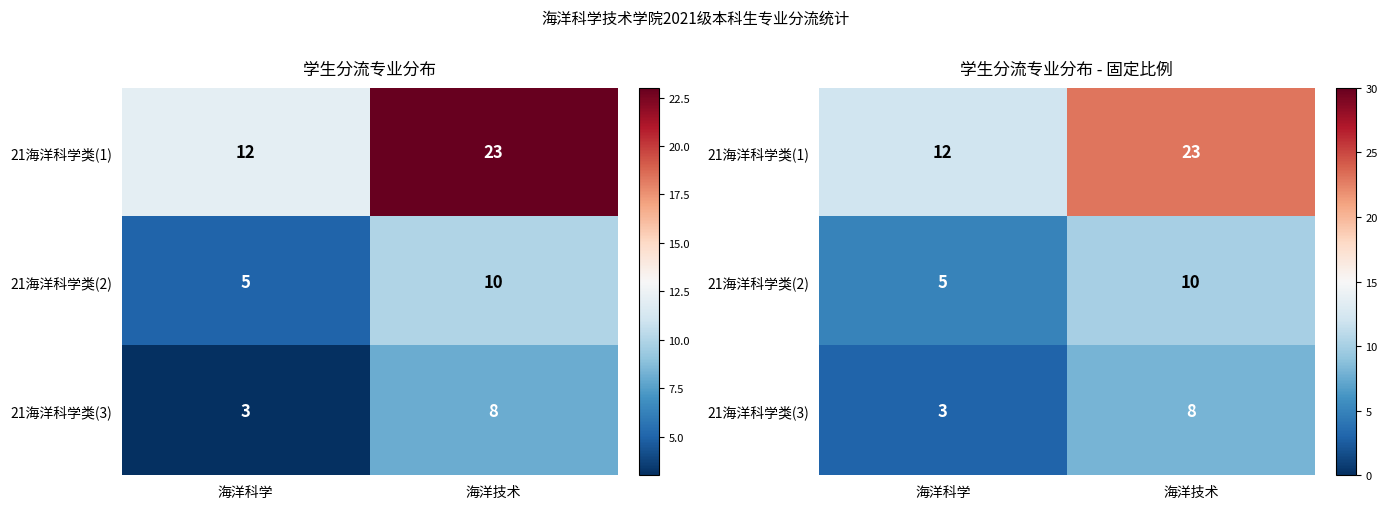

Is the value of 21海洋科学类(3) at 海洋技术 greater than the value of 21海洋科学类(2) at 海洋技术?

No